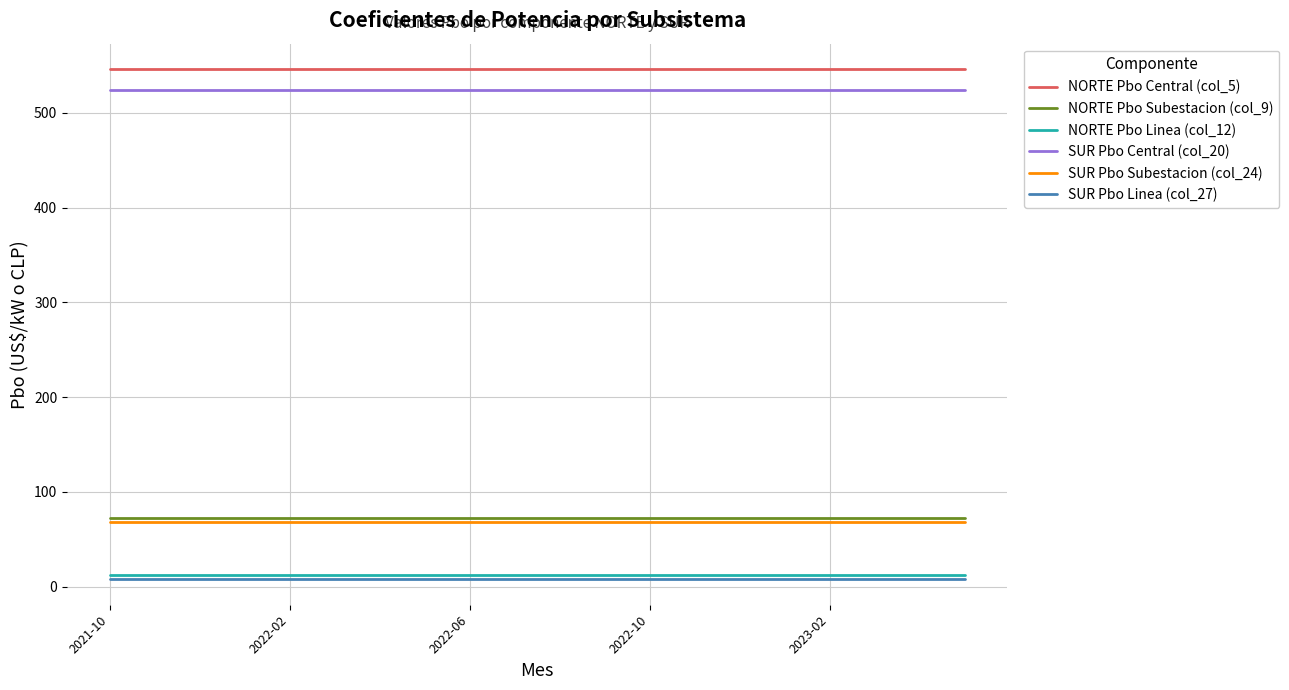

At how many categories does at least one series exceed 350?

20